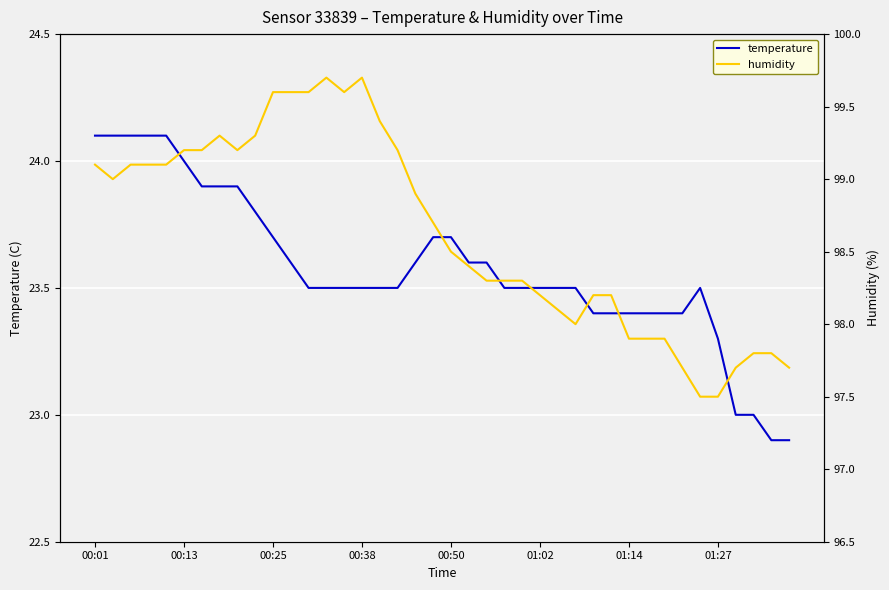

What position from the left is 21?

22